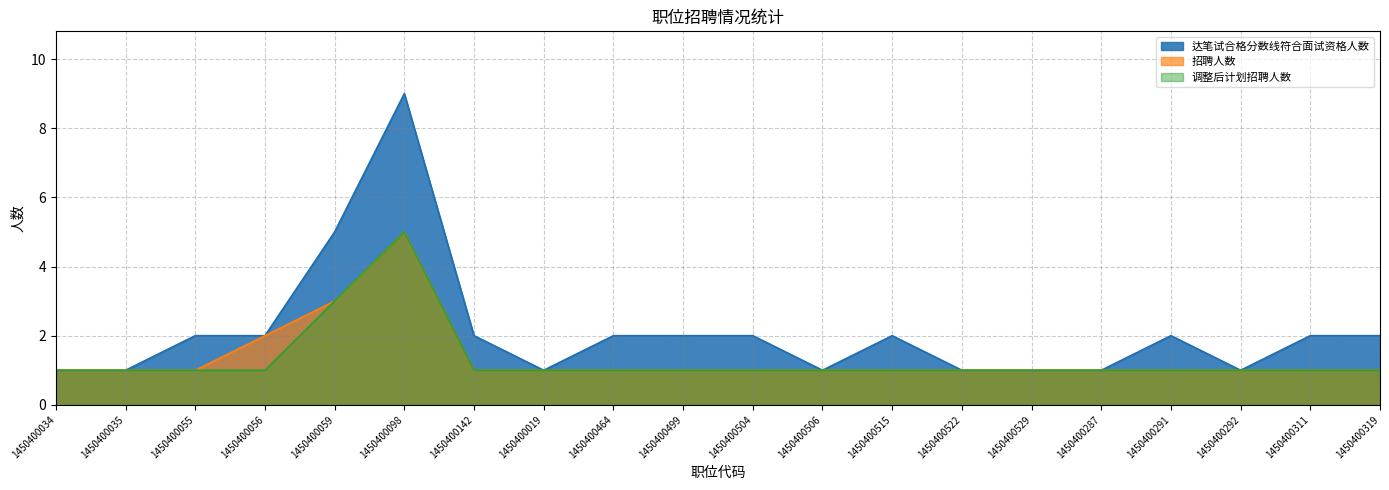

True or false: 招聘人数 and 调整后计划招聘人数 cross at least once.

False